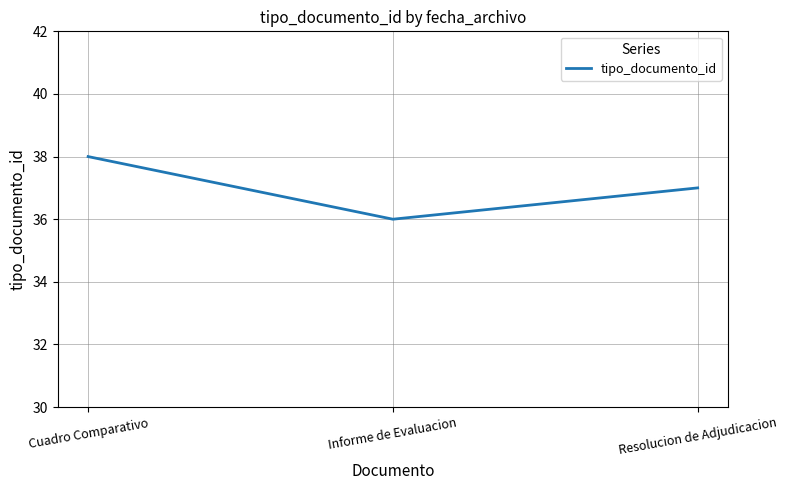

Rank the categories by value from highest to lowest.

Cuadro Comparativo, Resolucion de Adjudicacion, Informe de Evaluacion